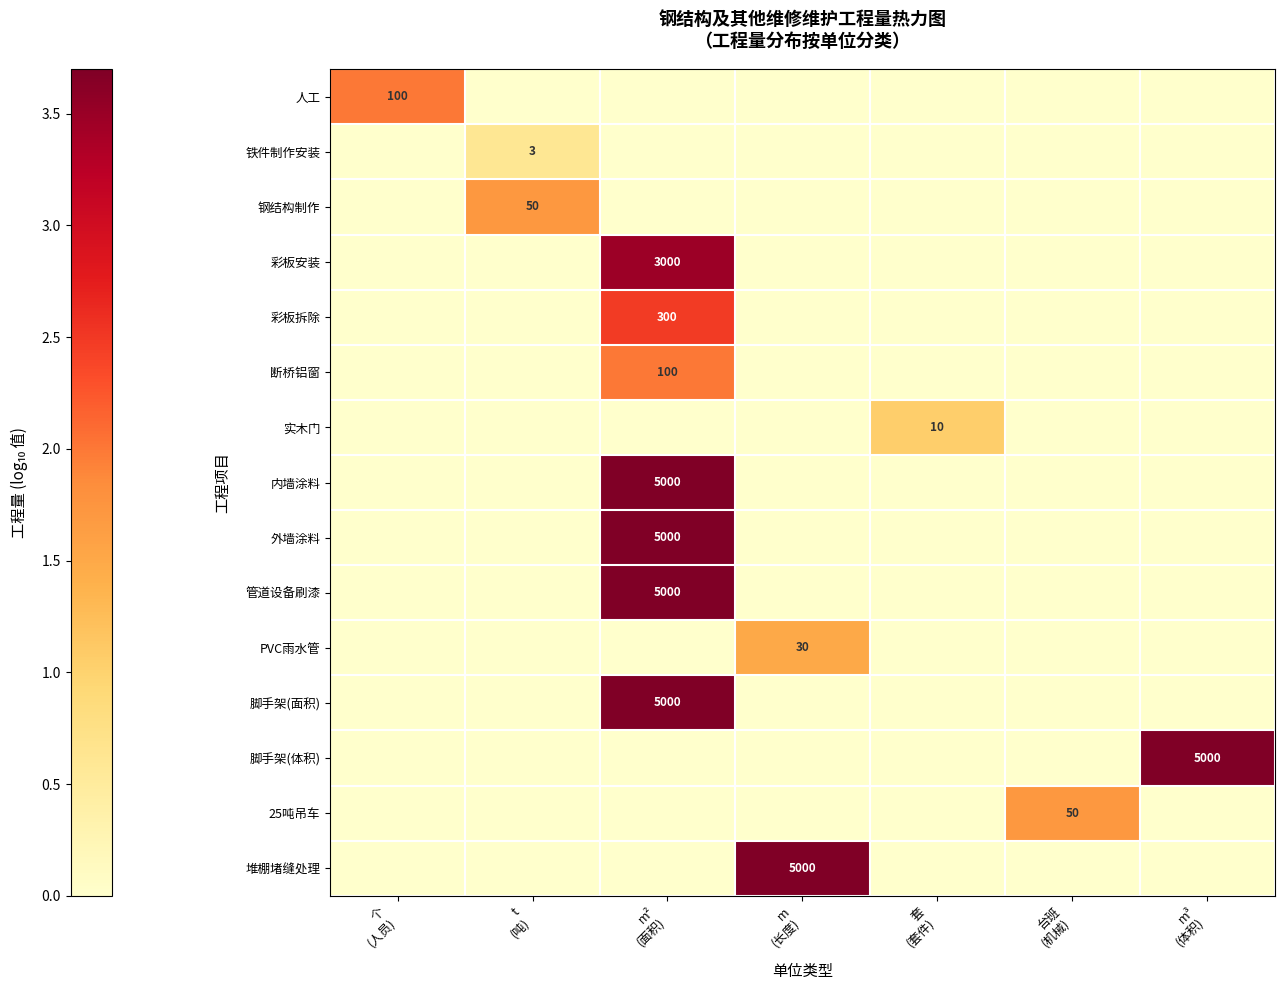

Which series has the largest total across all categories?

内墙涂料